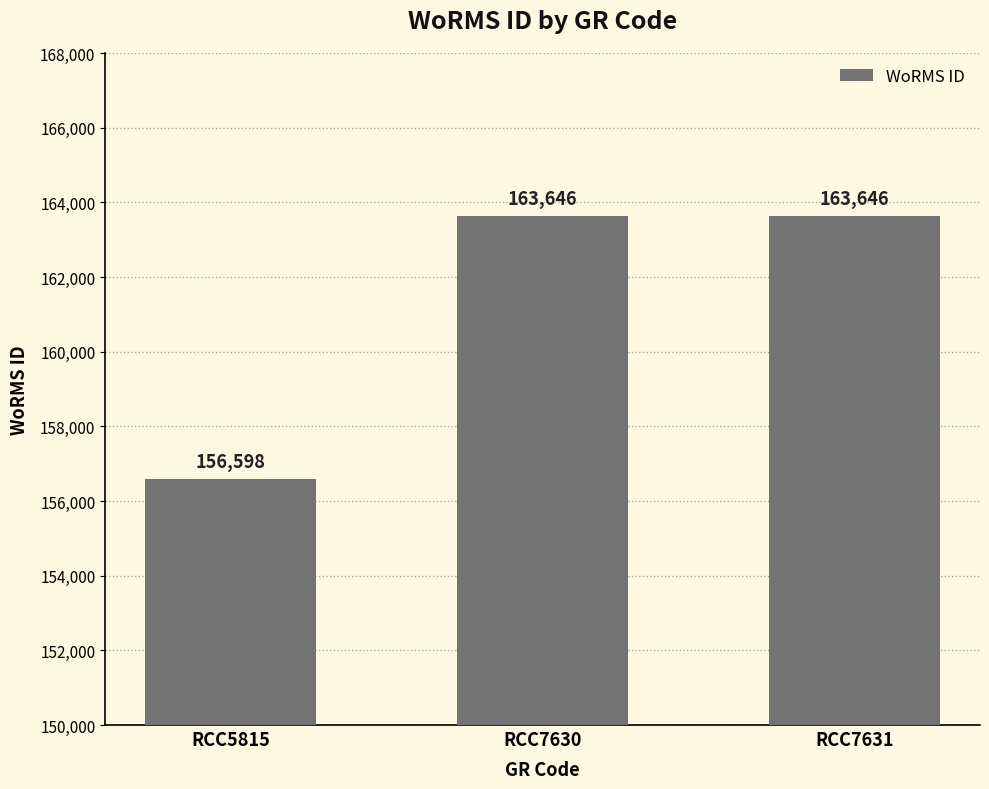

Does the chart contain any negative values?

No